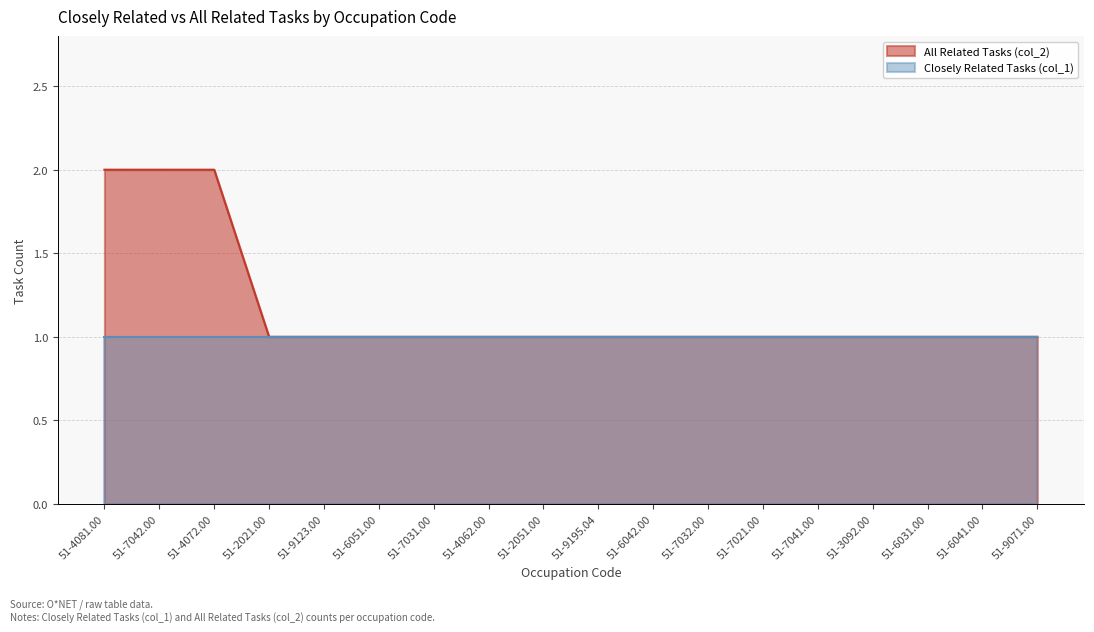

What is the change in value from 51-4072.00 to 51-6041.00?

-1